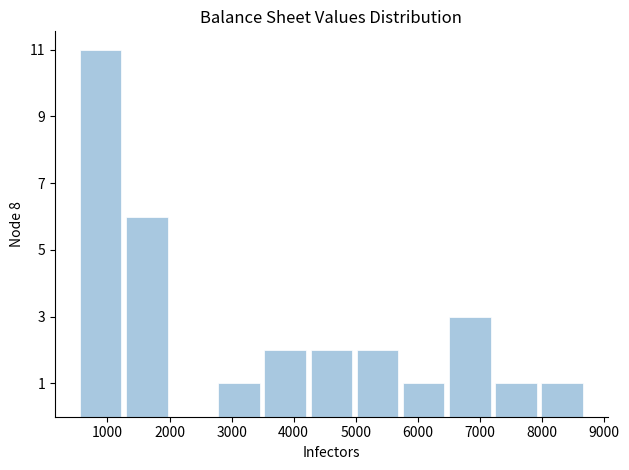

Reading left to right, list every bar in this chart as the range it spans on the x-axis followed by its height. Neither the bar edges nor the heights are printed on the chart, so give them approximately, as read against the axes.

500 to 1300: 11
1300 to 2000: 6
2000 to 2700: 0
2700 to 3500: 1
3500 to 4200: 2
4200 to 5000: 2
5000 to 5700: 2
5700 to 6500: 1
6500 to 7200: 3
7200 to 8000: 1
8000 to 8700: 1